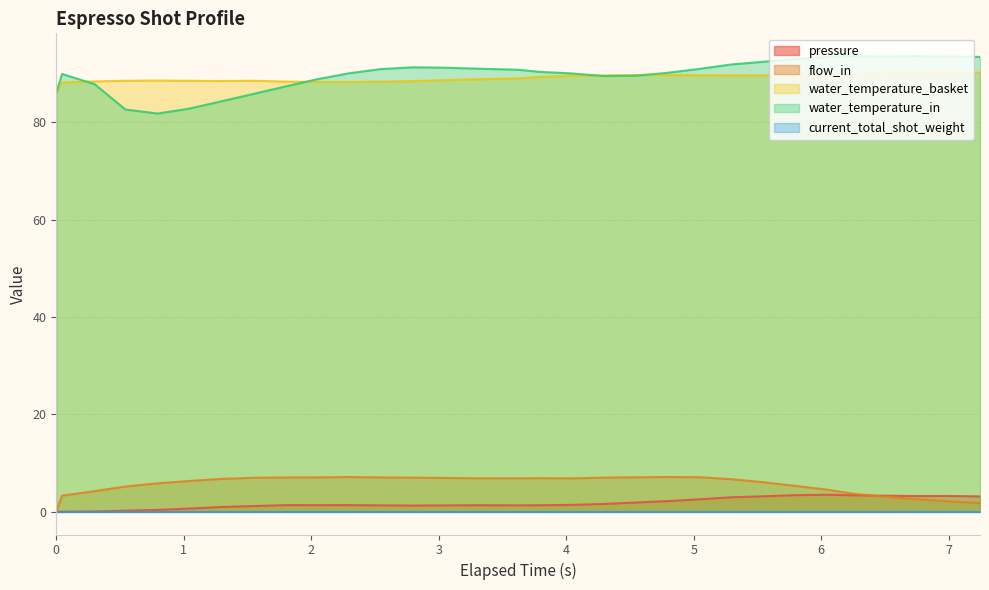

True or false: flow_in and water_temperature_in intersect in this chart.

False